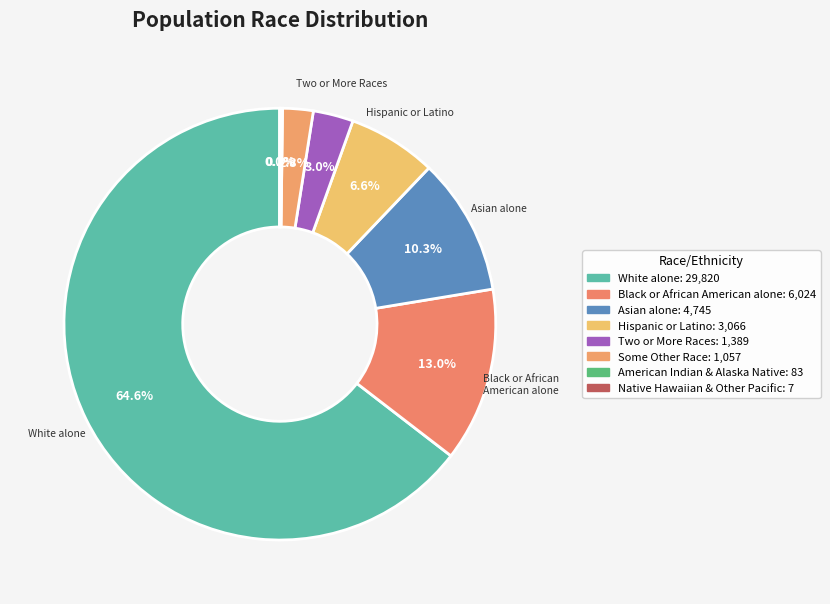

To the nearest percent, what is the difference between the largest and smallest slice percentages?

65%